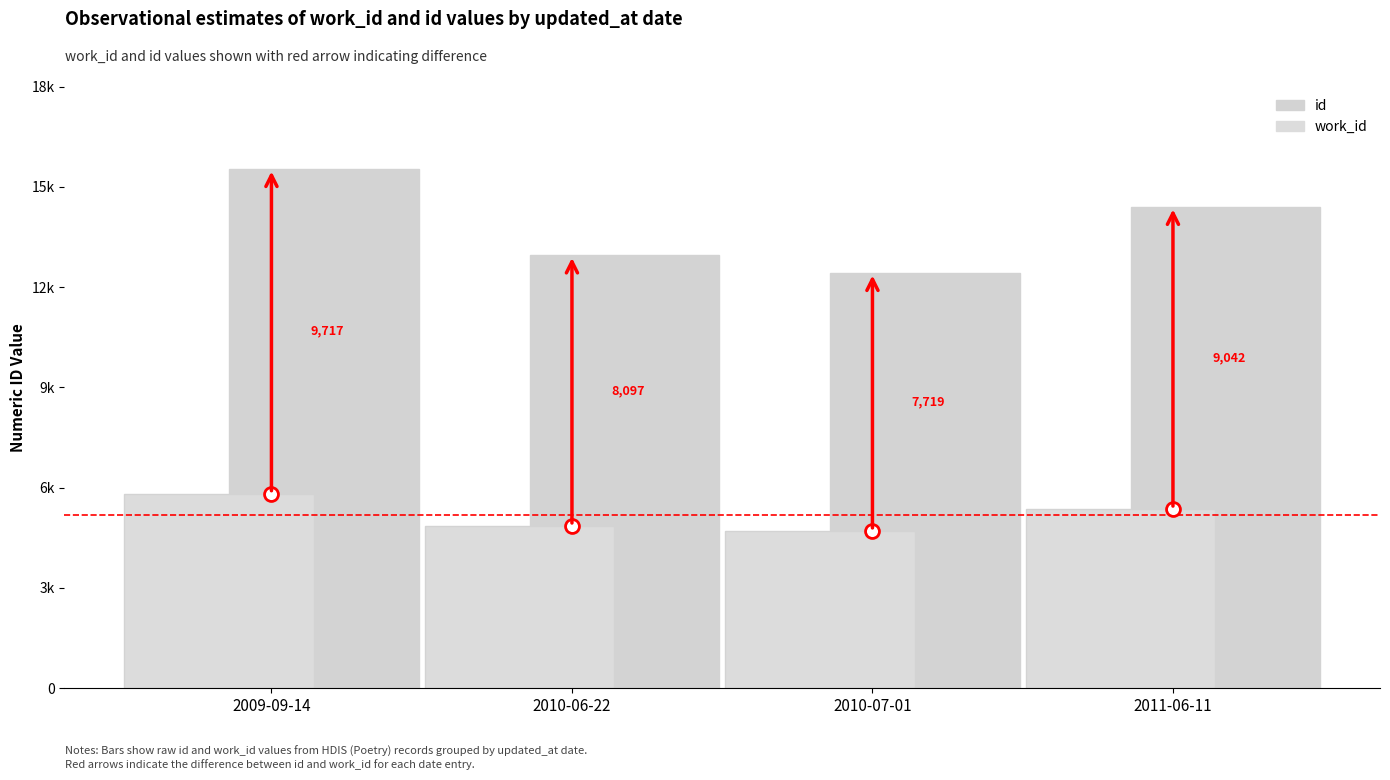

At which label does id first exceed 14408?

2009-09-14